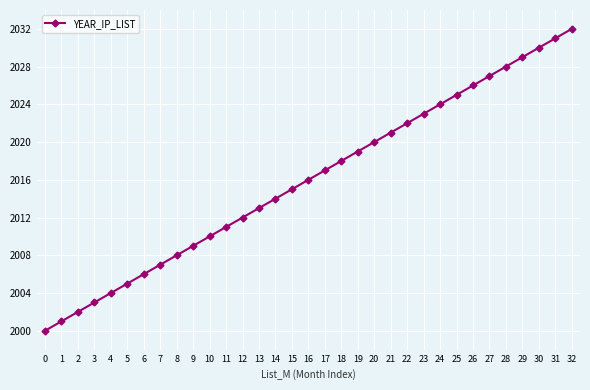

What is the ratio of the value at 1 to the value at 10?

1.0